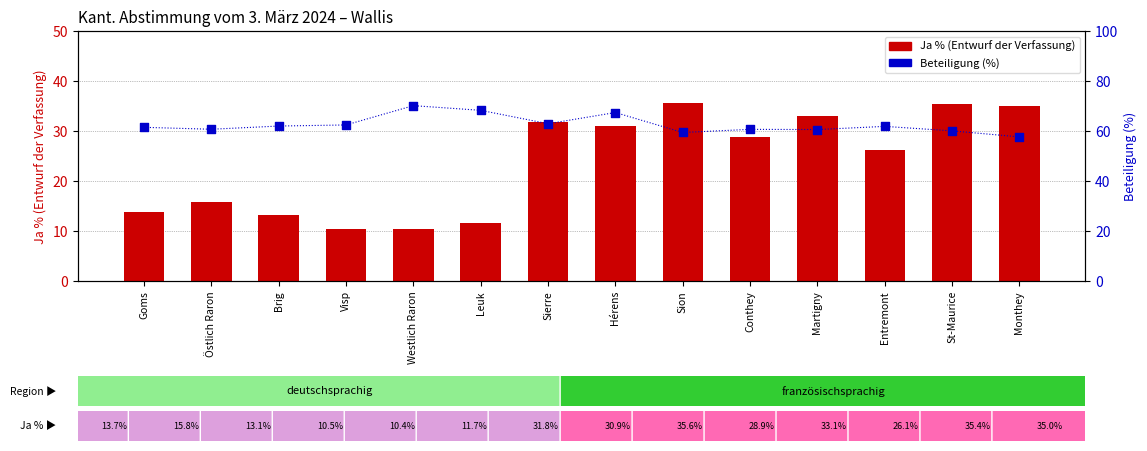

Which series reaches the minimum Y coordinate?

Ja % (Entwurf)